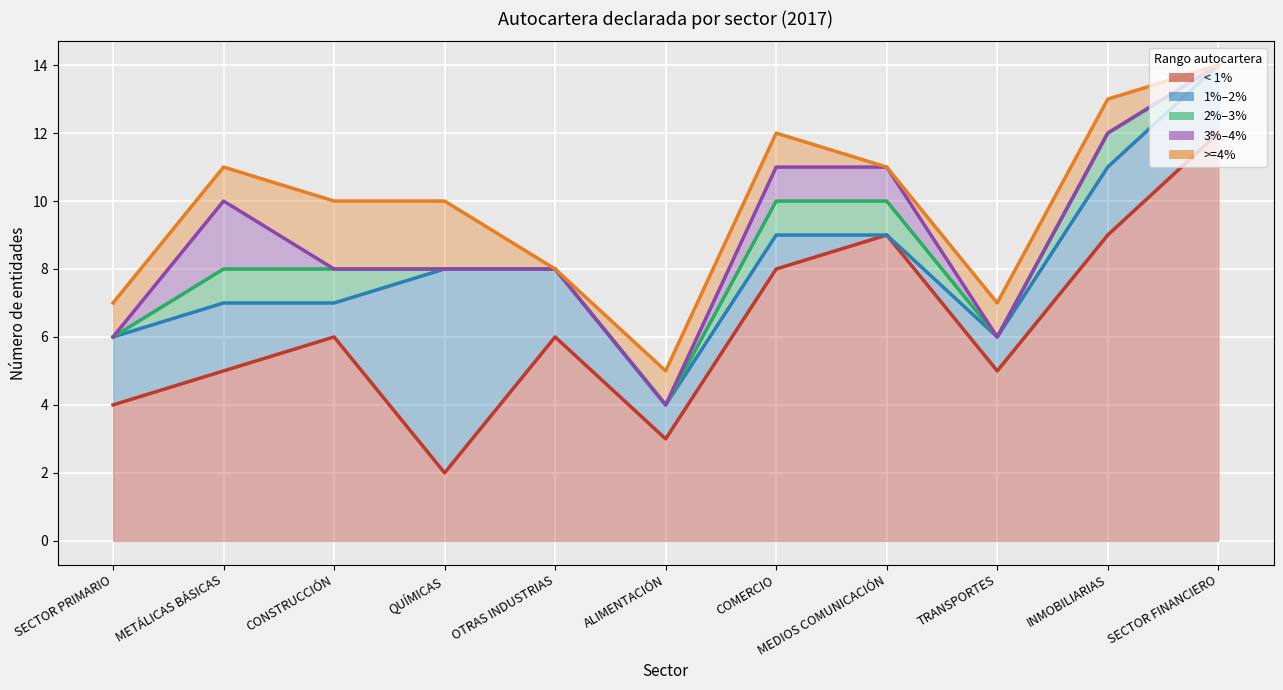

Which series has the widest spread of values?

< 1% (line)